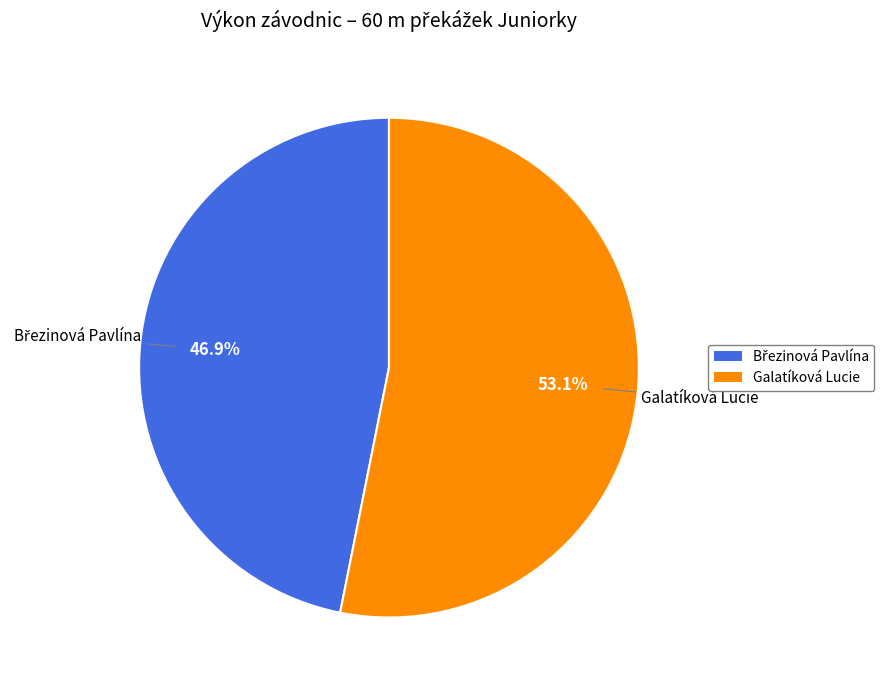

What portion of the pie excludes Galatíková Lucie?

46.9%